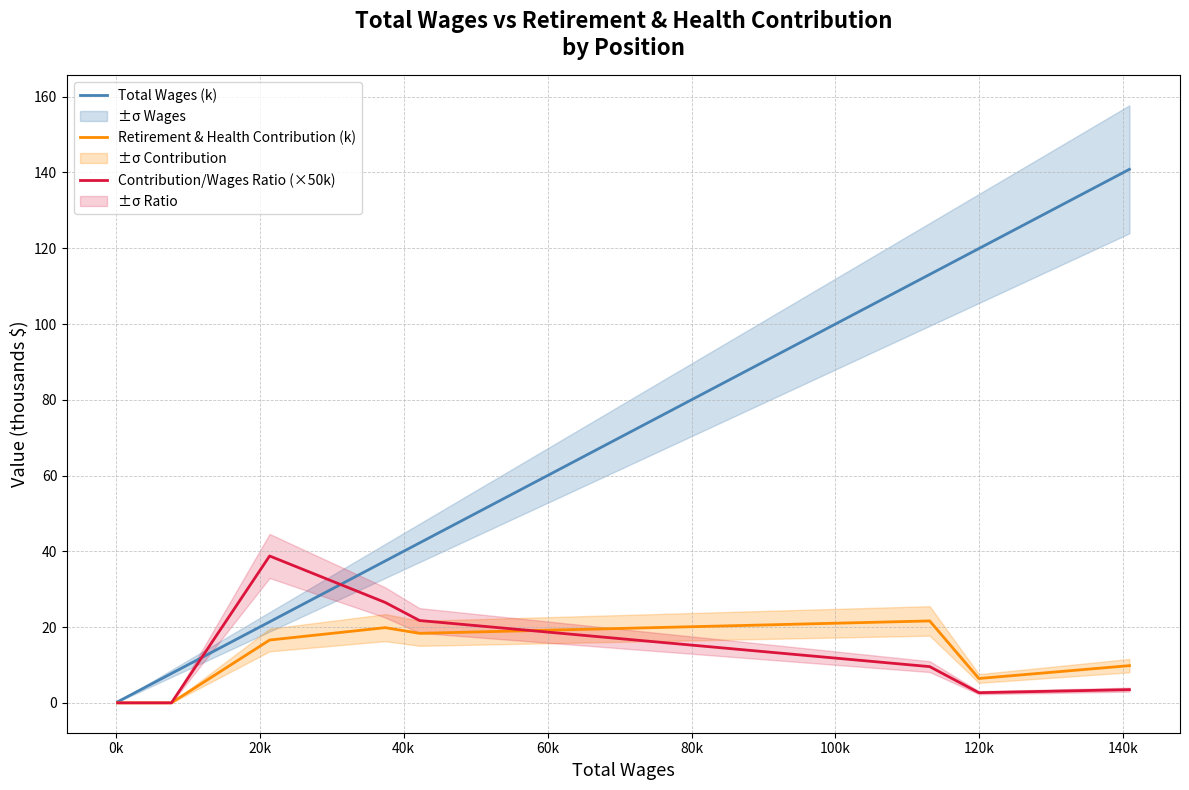

How many interior local valleys does the Contribution/Wages Ratio (×50k) series have?

1